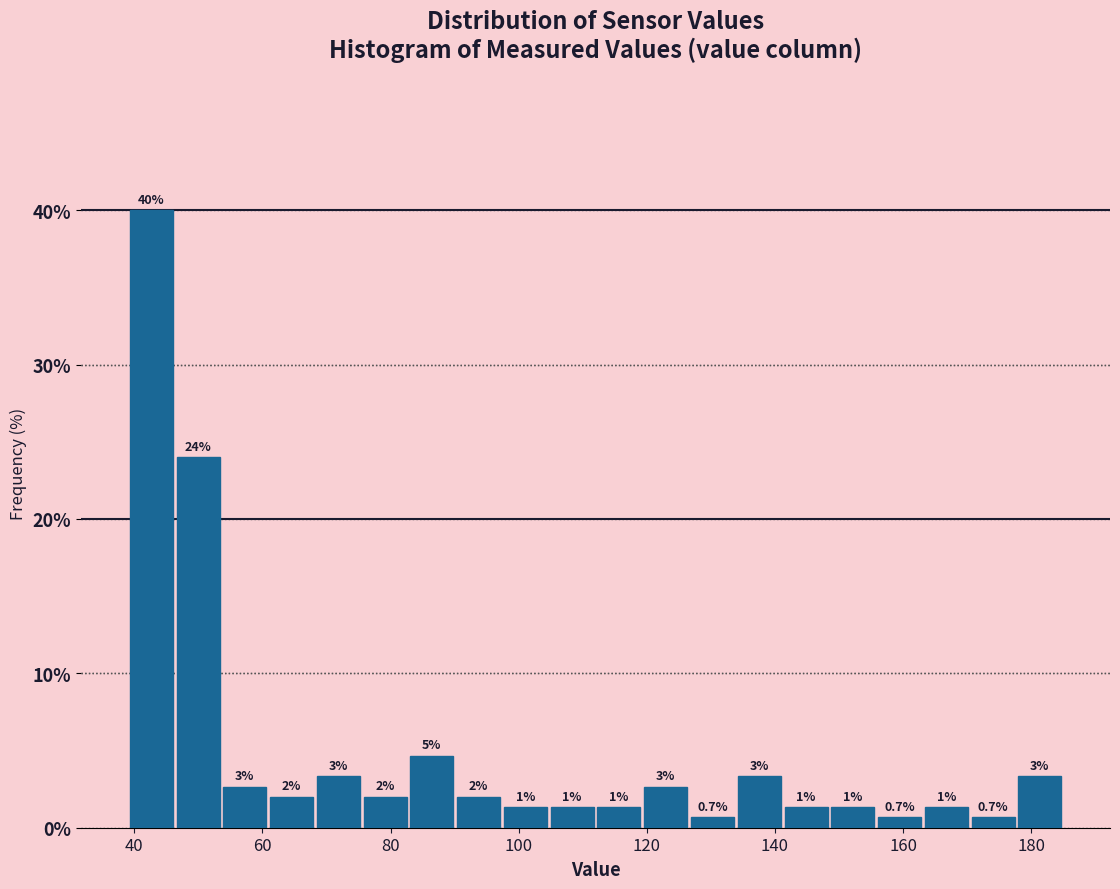

Read against the x-axis, roughly where is the centre of the tallest bar?

42